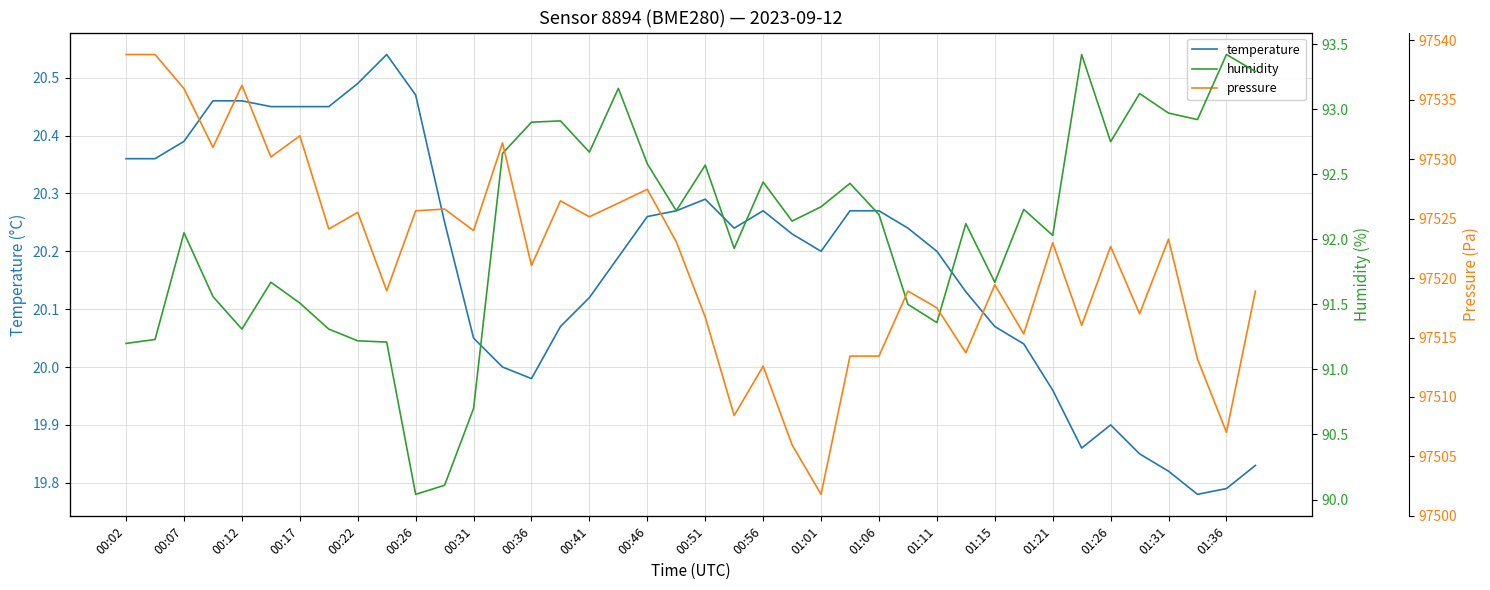

Which category has the highest value in the pressure series?

00:02